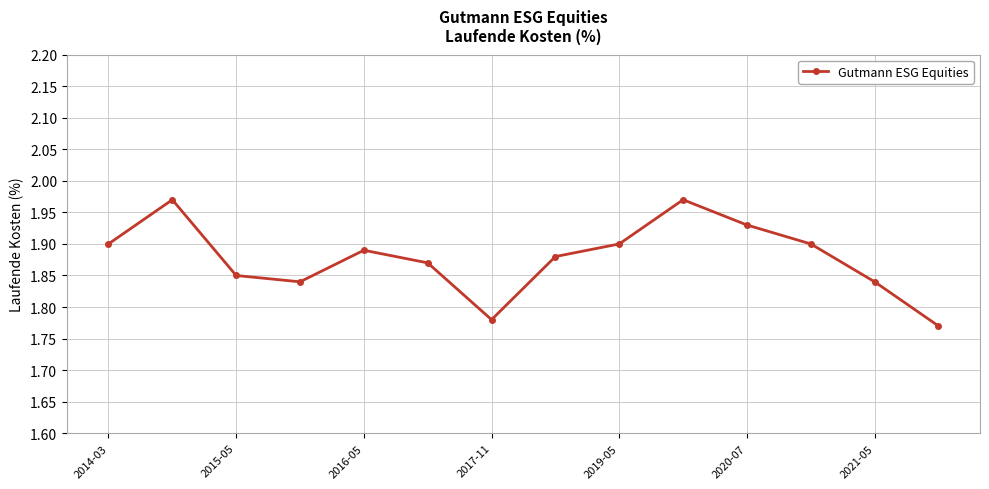

How many points are higher than both their immediate neighbors (excluding endpoints)?

3